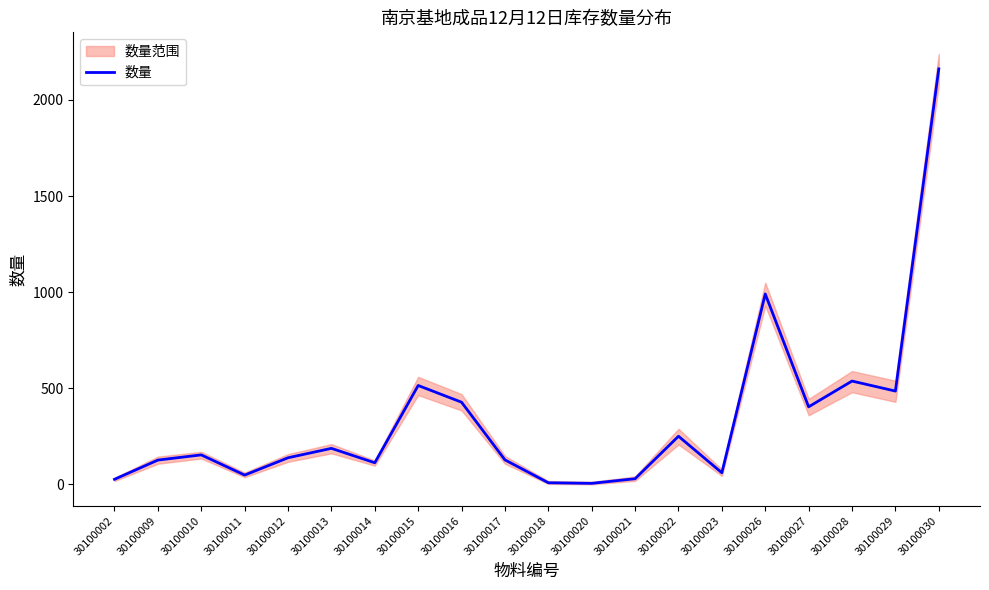

List the labels in order of value, largest first.

30100030, 30100026, 30100028, 30100015, 30100029, 30100016, 30100027, 30100022, 30100013, 30100010, 30100012, 30100017, 30100009, 30100014, 30100023, 30100011, 30100021, 30100002, 30100018, 30100020